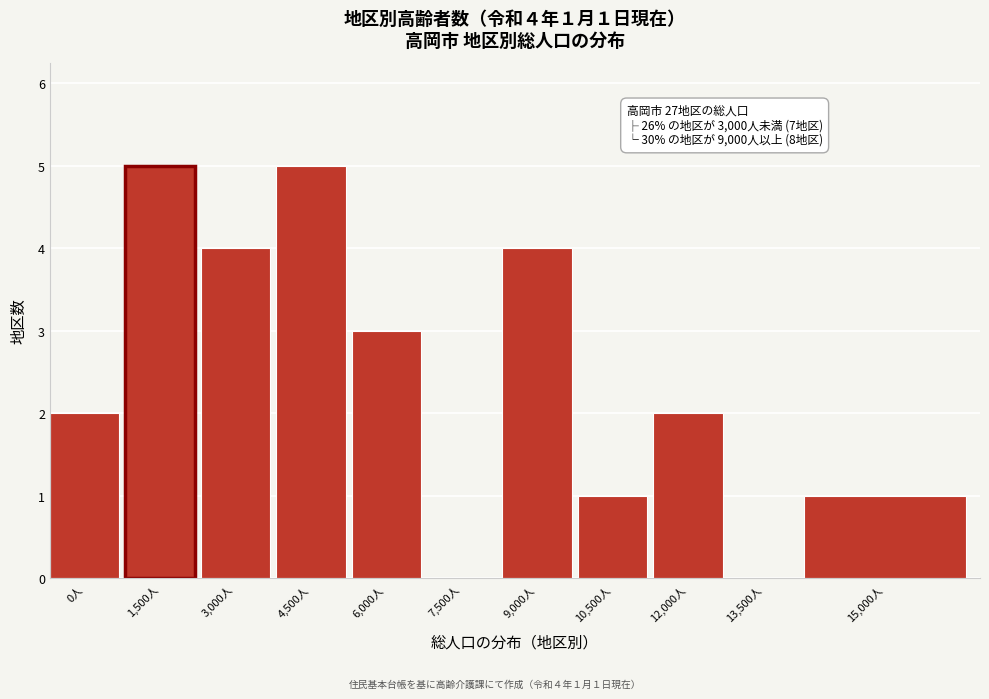

Reading left to right, what are all the values shown in this chart?

0人=2	1,500人=5	3,000人=4	4,500人=5	6,000人=3	7,500人=0	9,000人=4	10,500人=1	12,000人=2	13,500人=0	15,000人=1